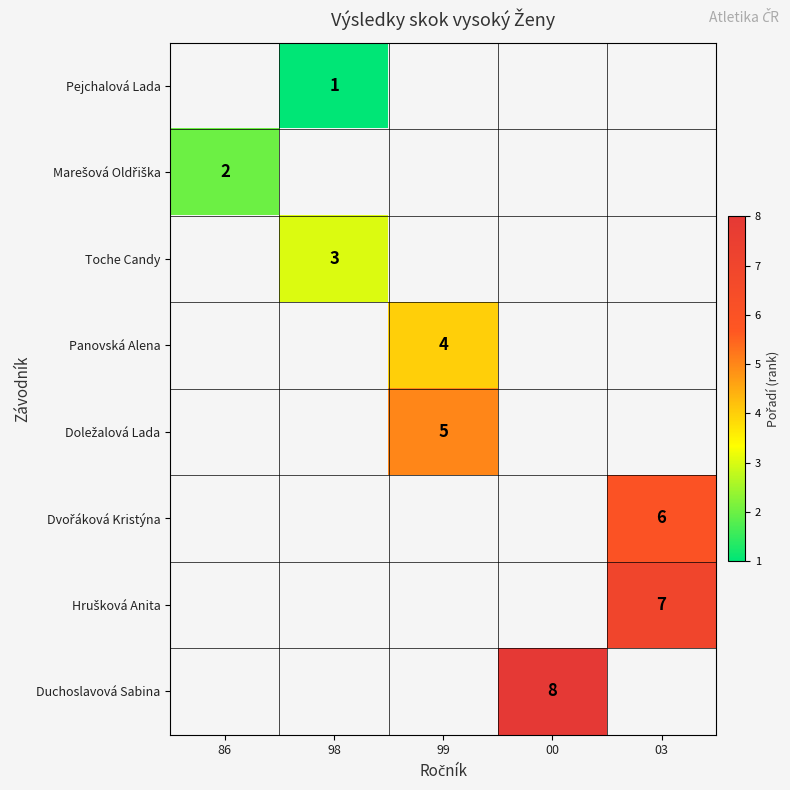

Between 86 and 03, which is larger?

03